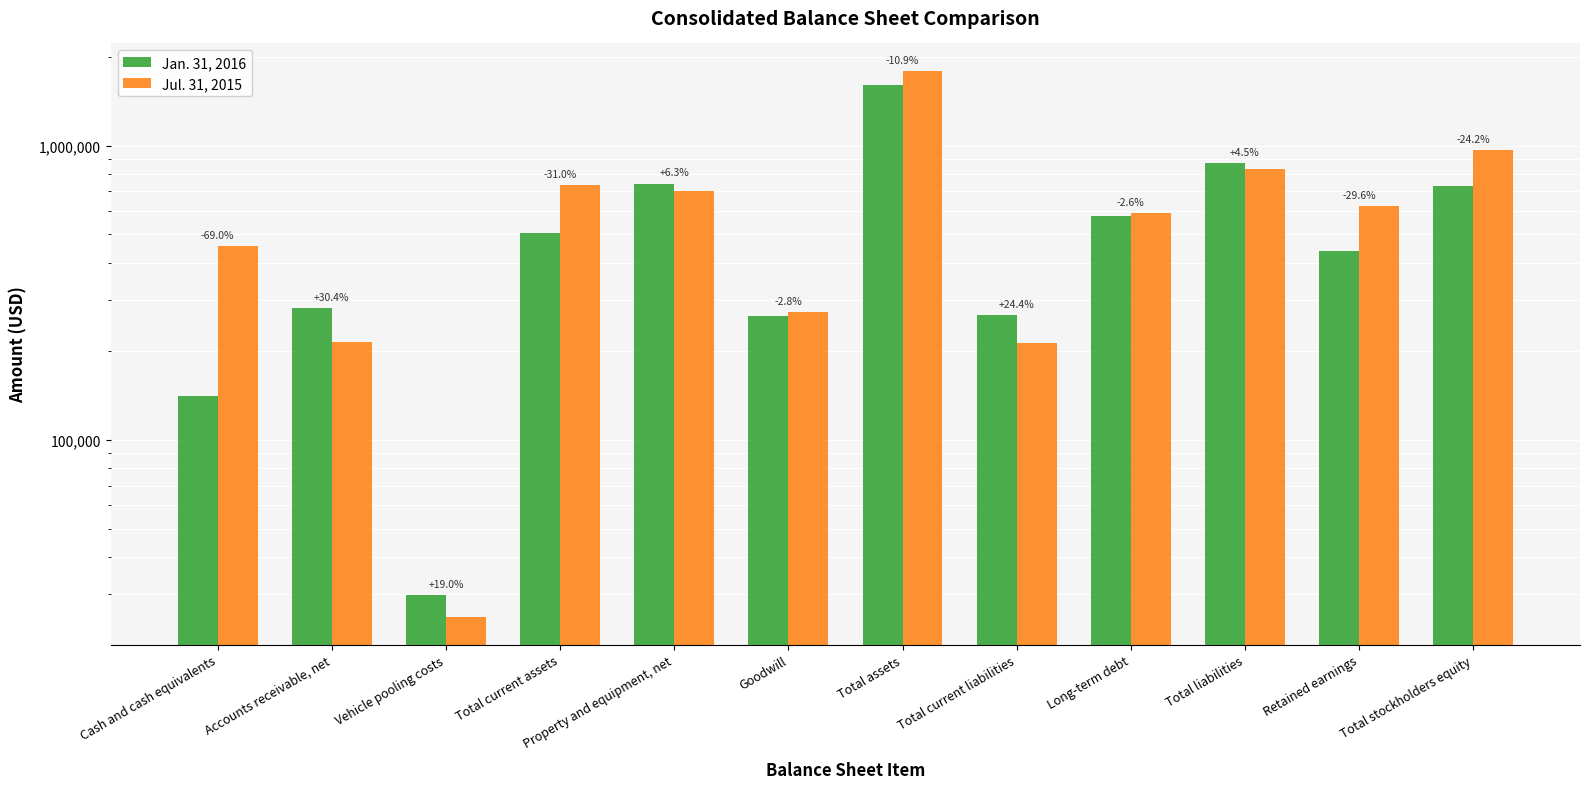

Rank the series by their maximum value, from lowest to highest.

Jan. 31, 2016, Jul. 31, 2015